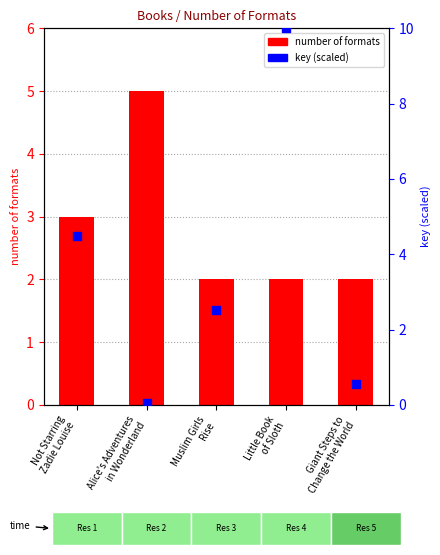

Which series has the widest spread of Y values?

key (scaled)